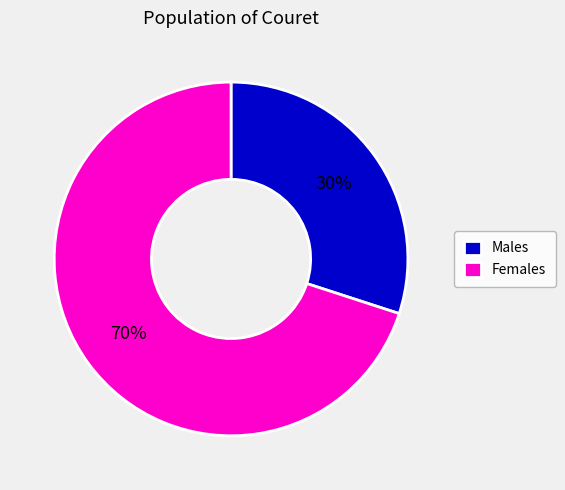

Rank the categories by value from lowest to highest.

Males, Females